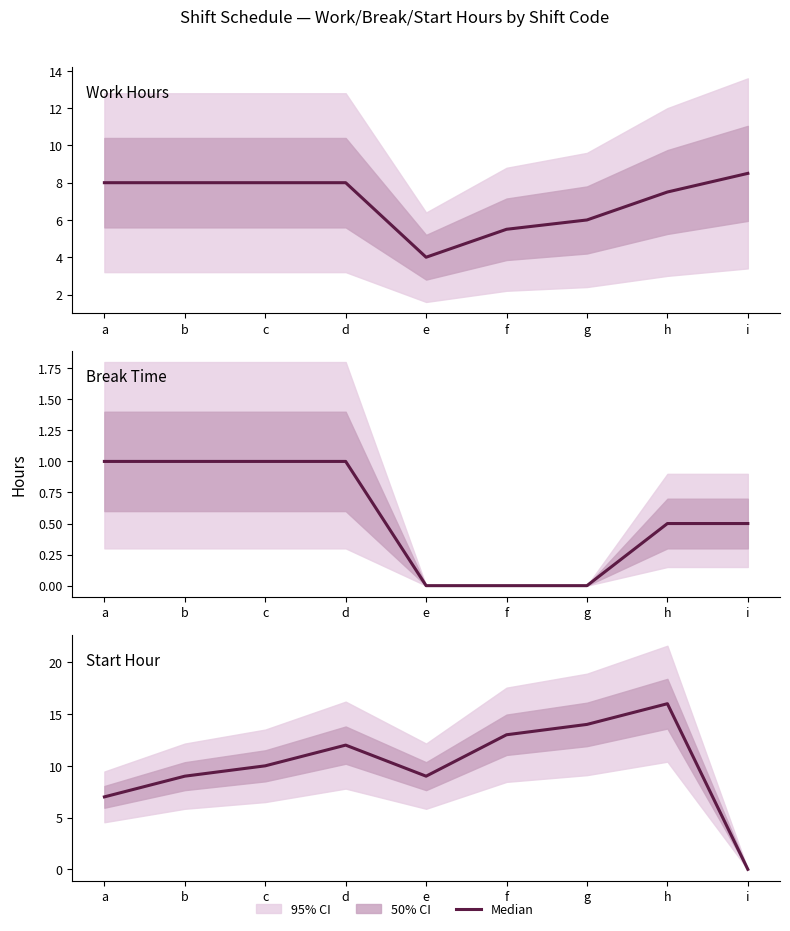

Between b and c, which is larger?

b